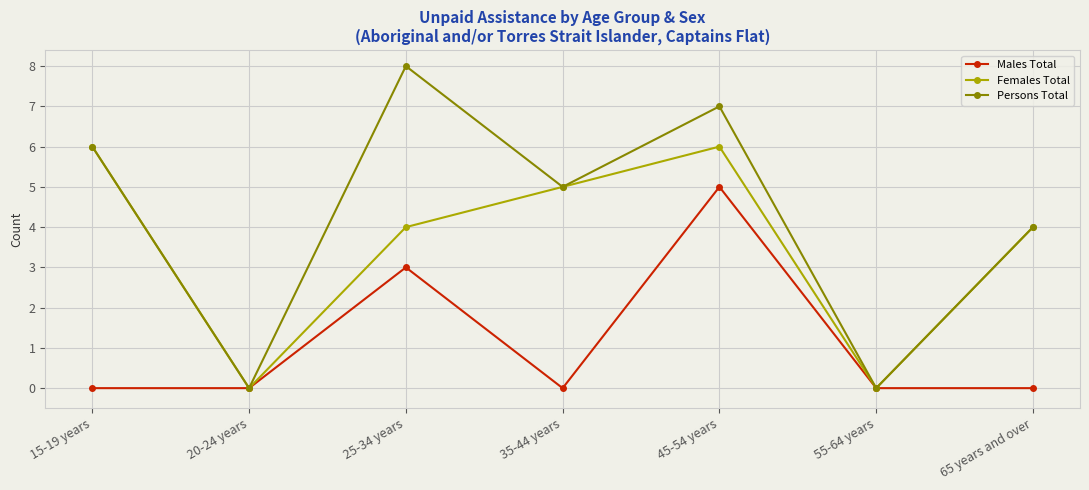

What is the difference between the highest and lowest values at 25-34 years?

5